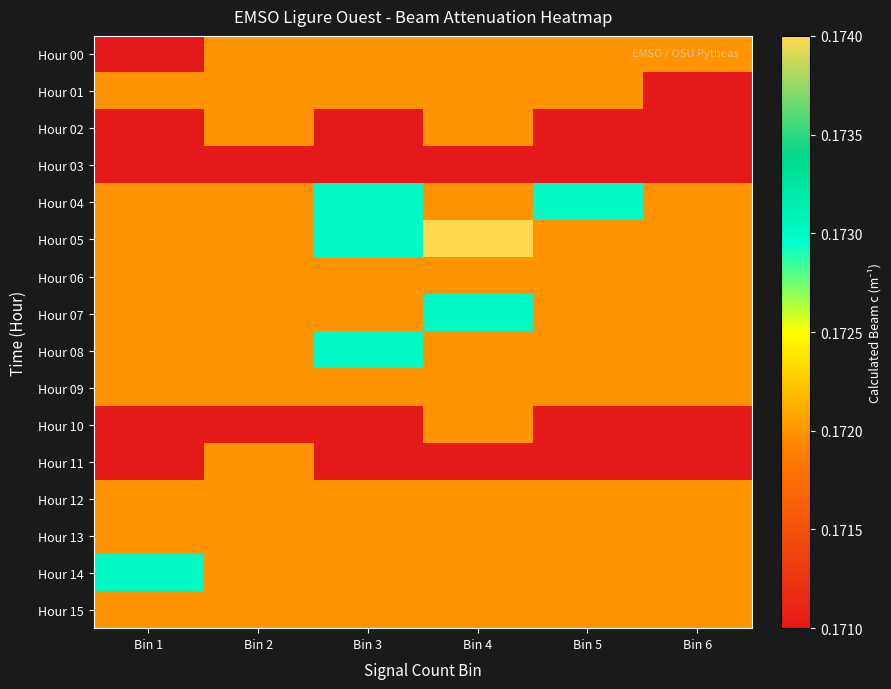

List the series in order of their peak value, lowest first.

Hour 03, Hour 00, Hour 01, Hour 02, Hour 06, Hour 09, Hour 10, Hour 11, Hour 12, Hour 13, Hour 15, Hour 04, Hour 07, Hour 08, Hour 14, Hour 05